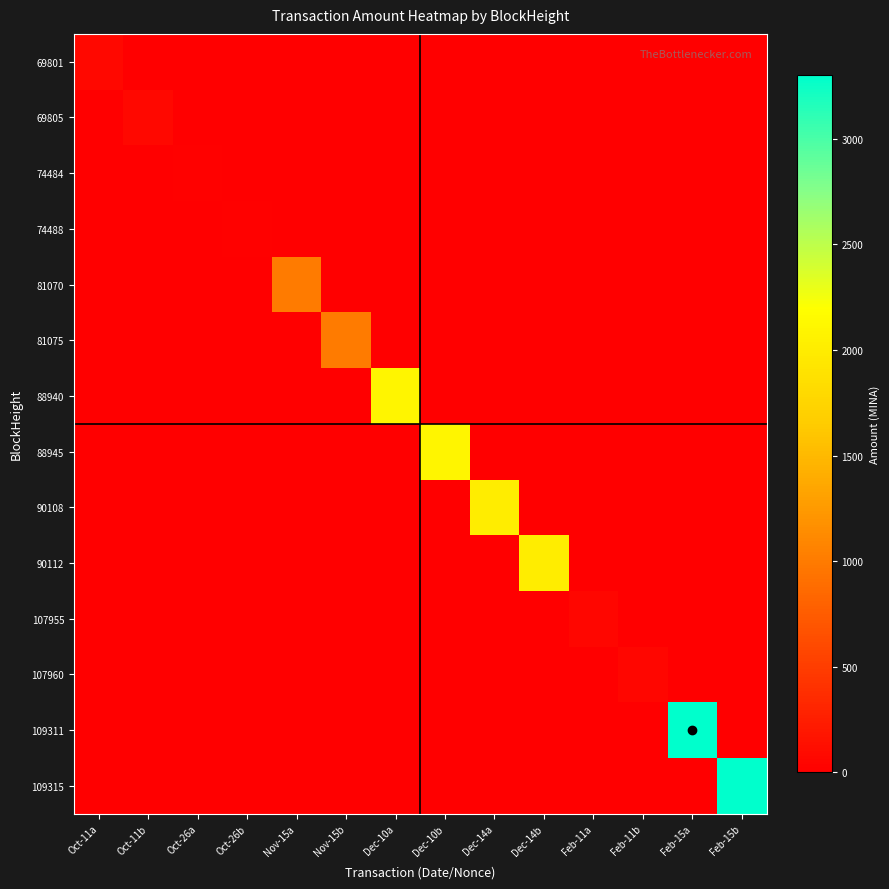

Rank the series at Oct-11b from lowest to highest value.

69801, 74484, 74488, 81070, 81075, 88940, 88945, 90108, 90112, 107955, 107960, 109311, 109315, 69805